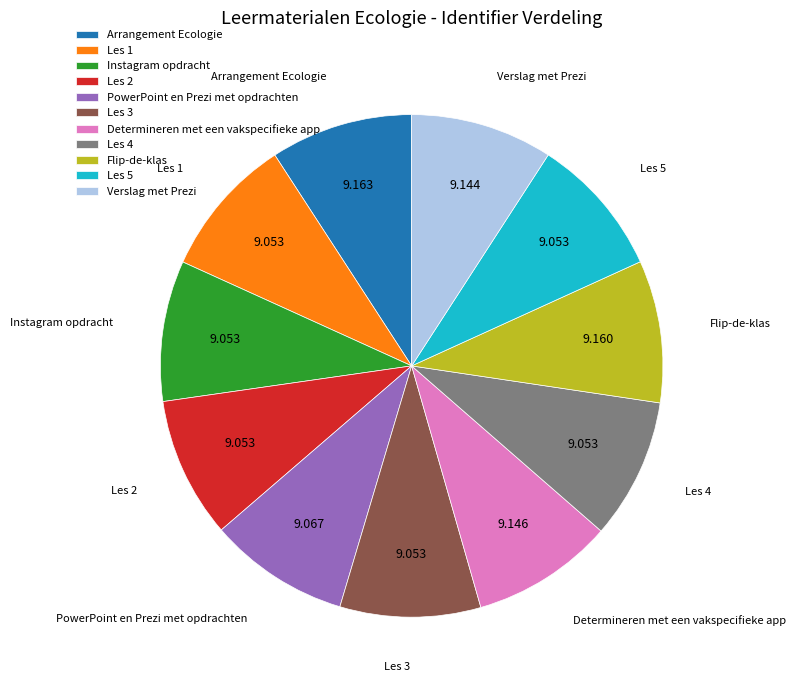

Does Les 3 represent more than half of the total?

No